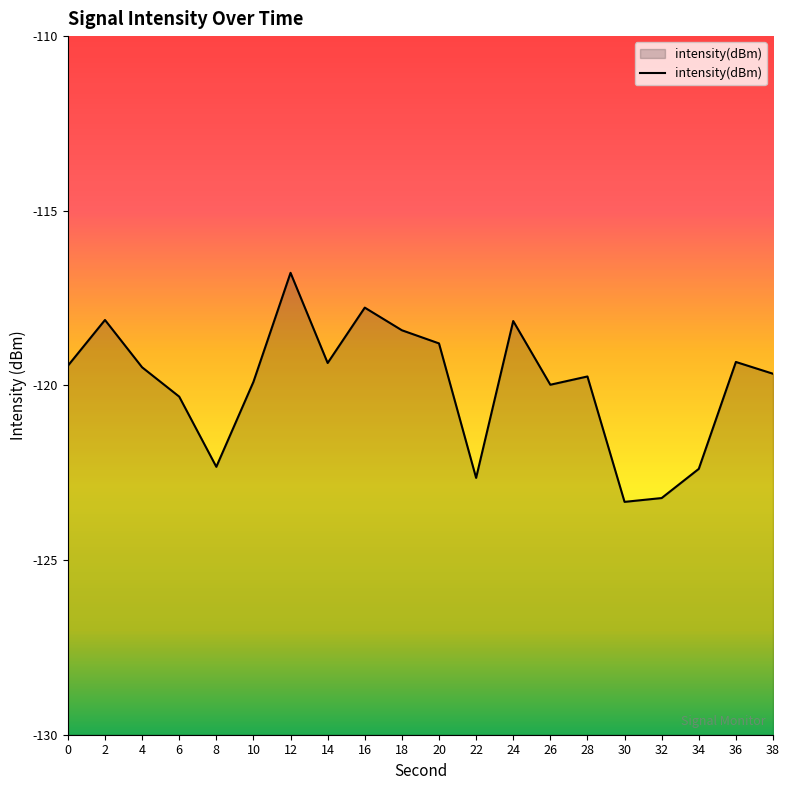

What is the change in value from 30 to 38?

+3.7